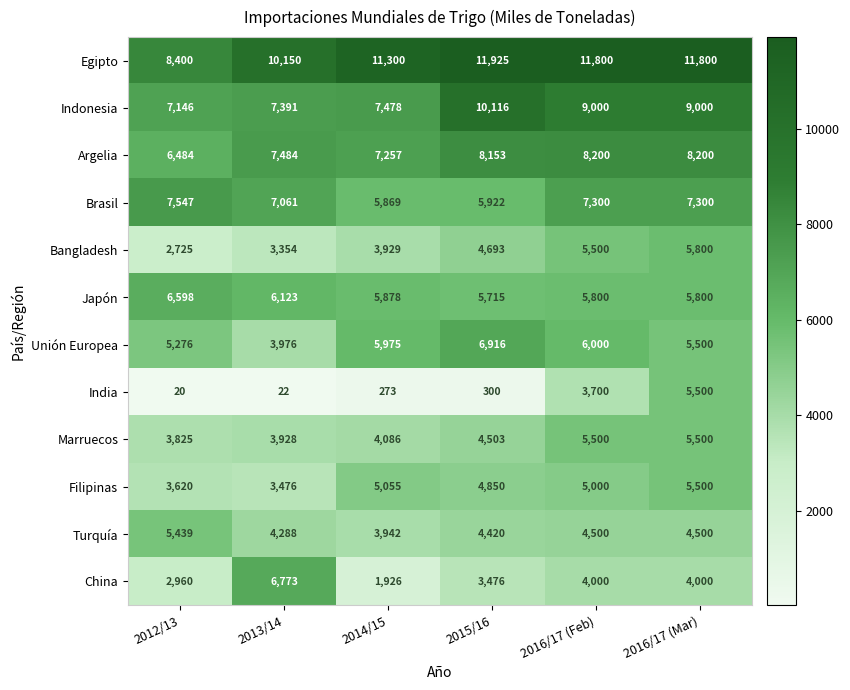

What is the approximate value of Japón at 2012/13, to the nearest 10?

6600